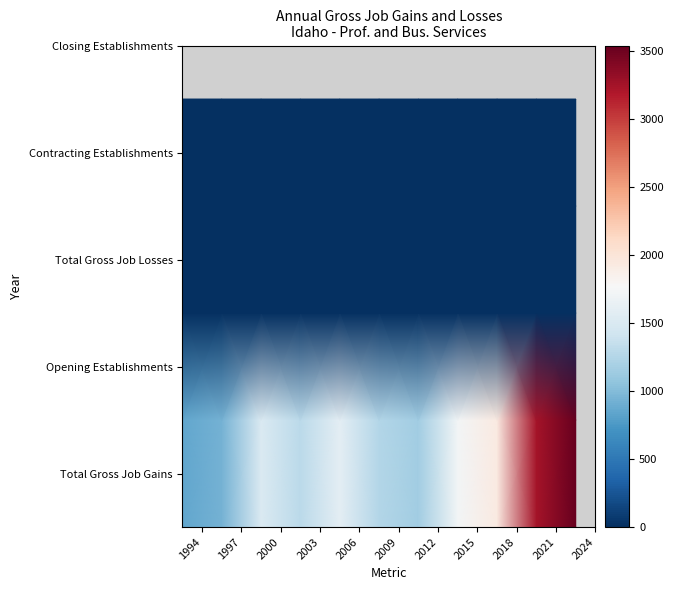

How many data points does each series have?

11